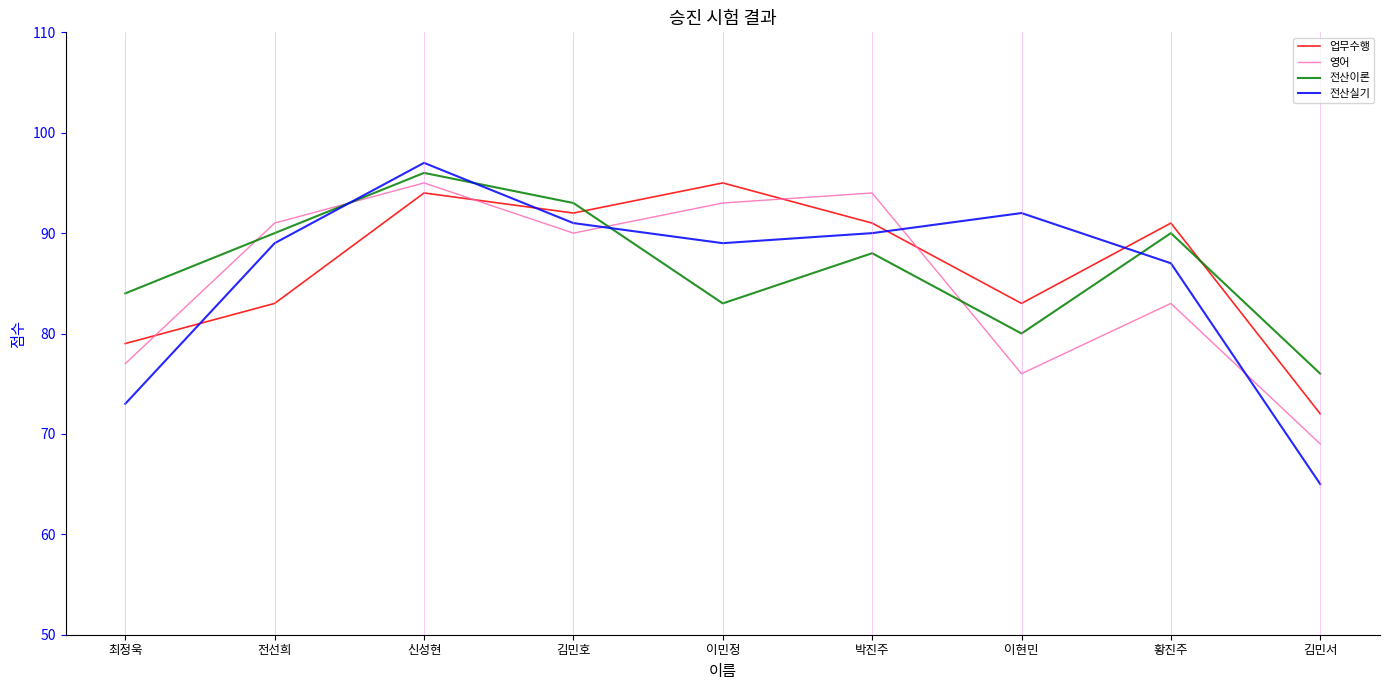

How many interior local peaks does the 영어 series have?

3